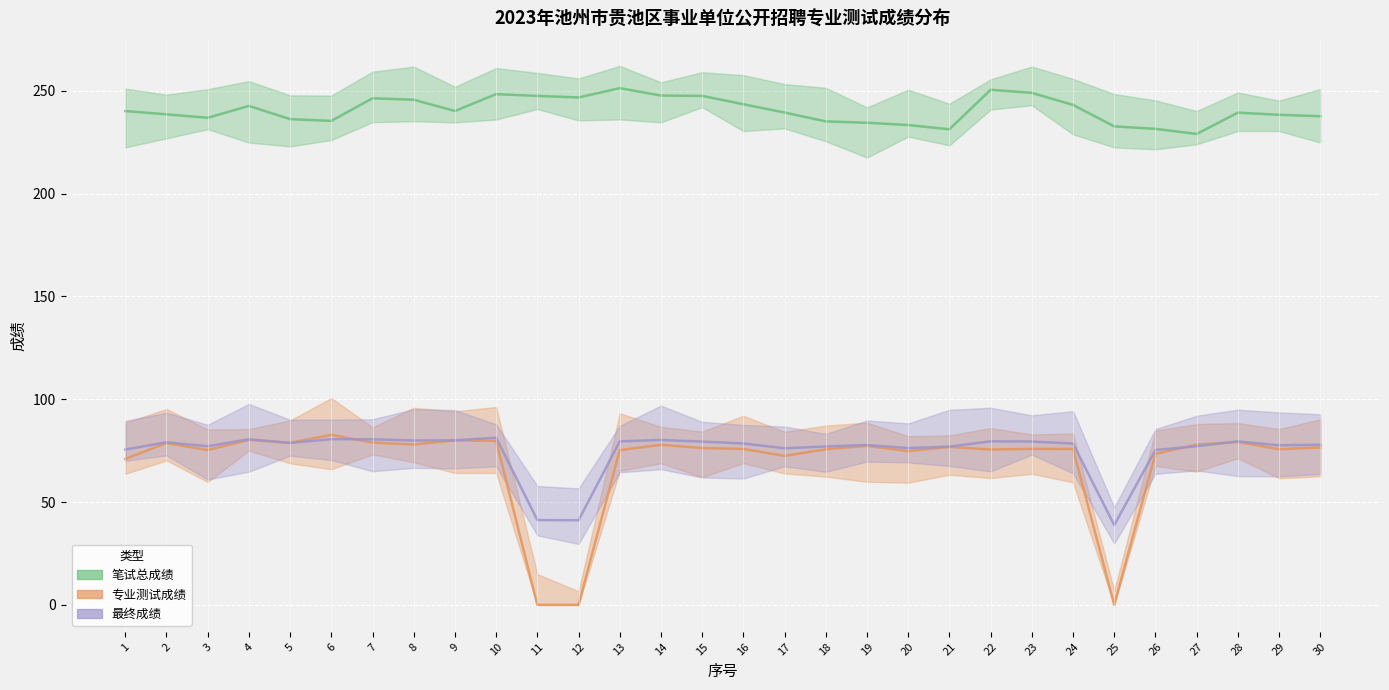

List the series in order of their peak value, highest first.

笔试总成绩, 专业测试成绩, 最终成绩